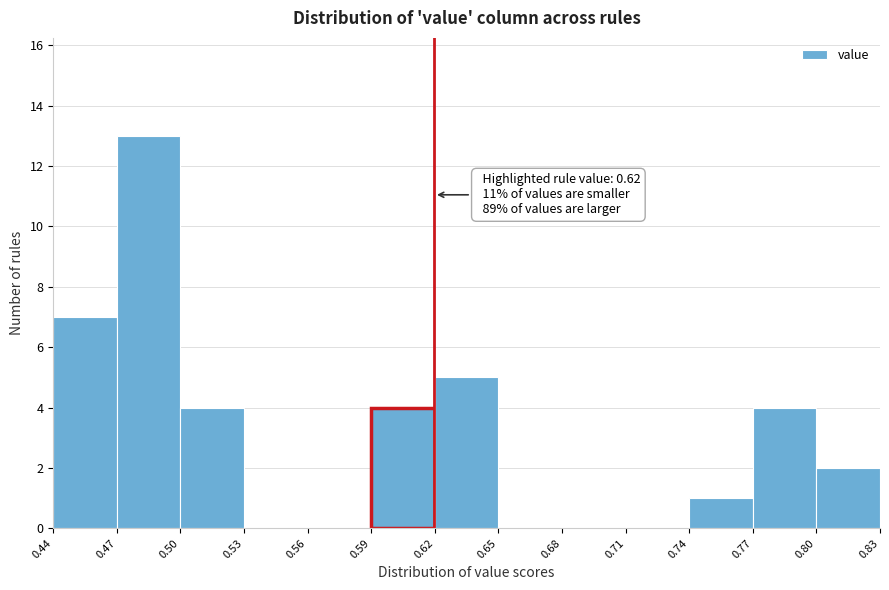

Which range on the x-axis has the tallest bar?

0.47 to 0.50